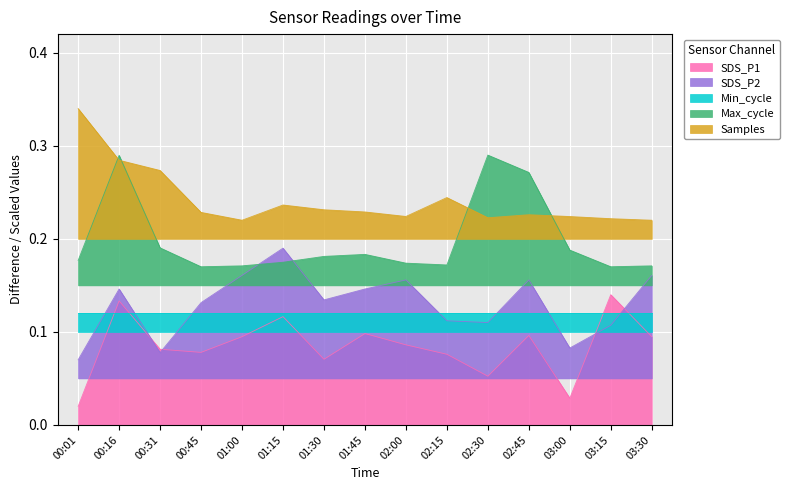

The Max_cycle series shows 0.1 at 00:01. True or false?

False